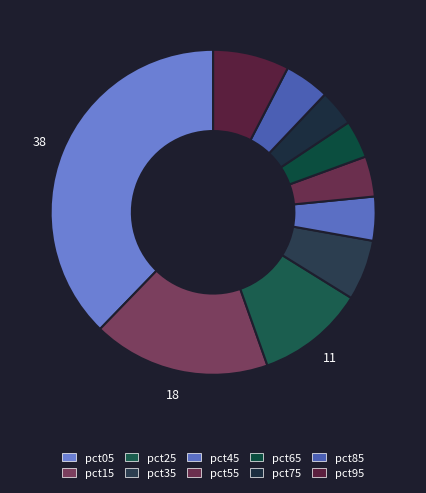

How many slices are in this pie chart?

10